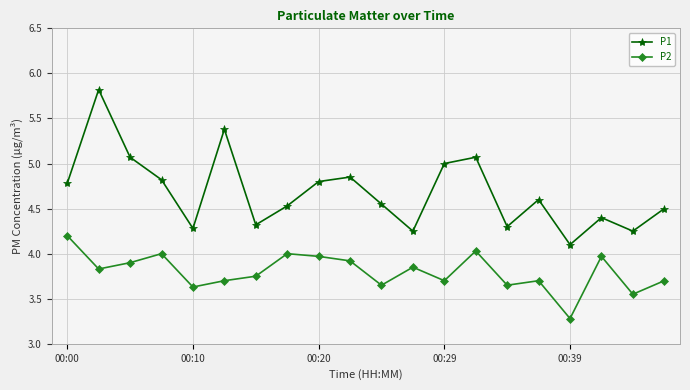

True or false: P1 and P2 intersect in this chart.

False